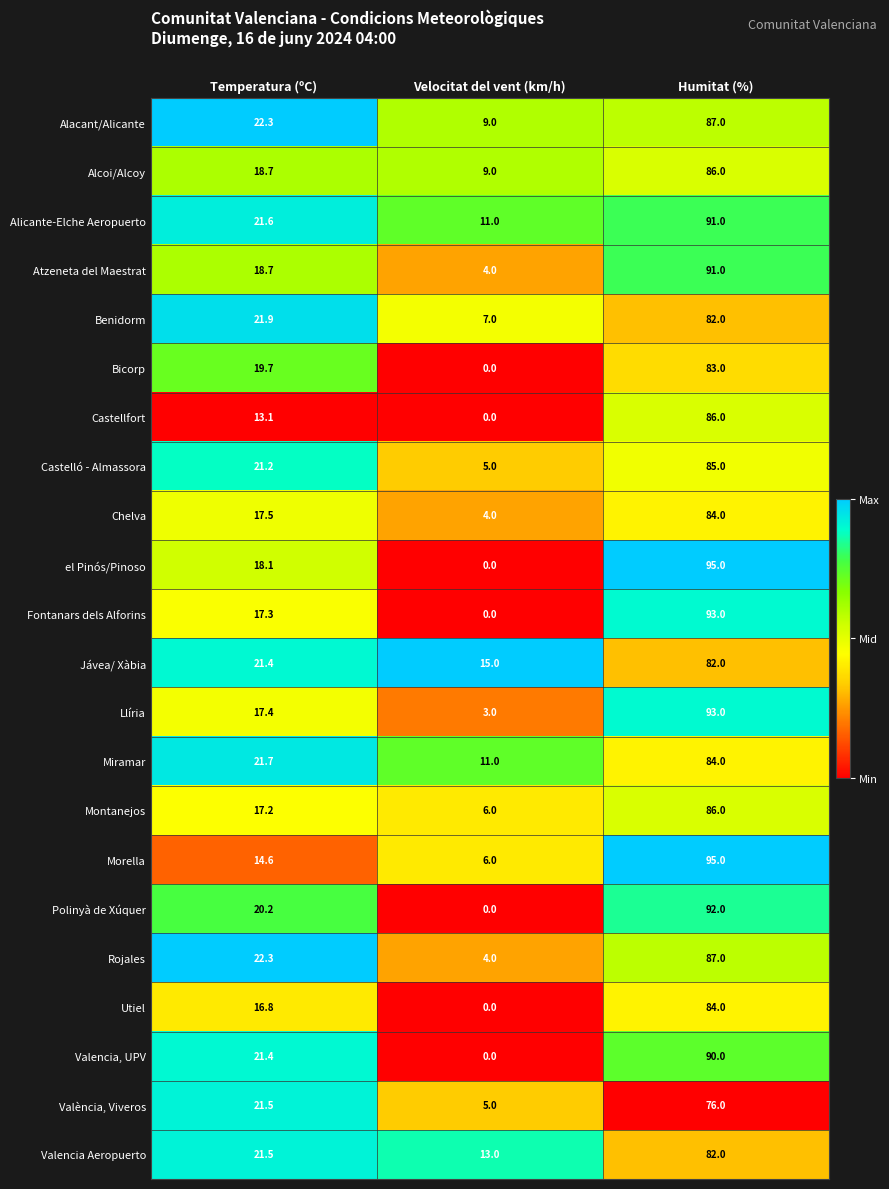

Rank the categories by Montanejos value from highest to lowest.

Humitat (%), Temperatura (ºC), Velocitat del vent (km/h)